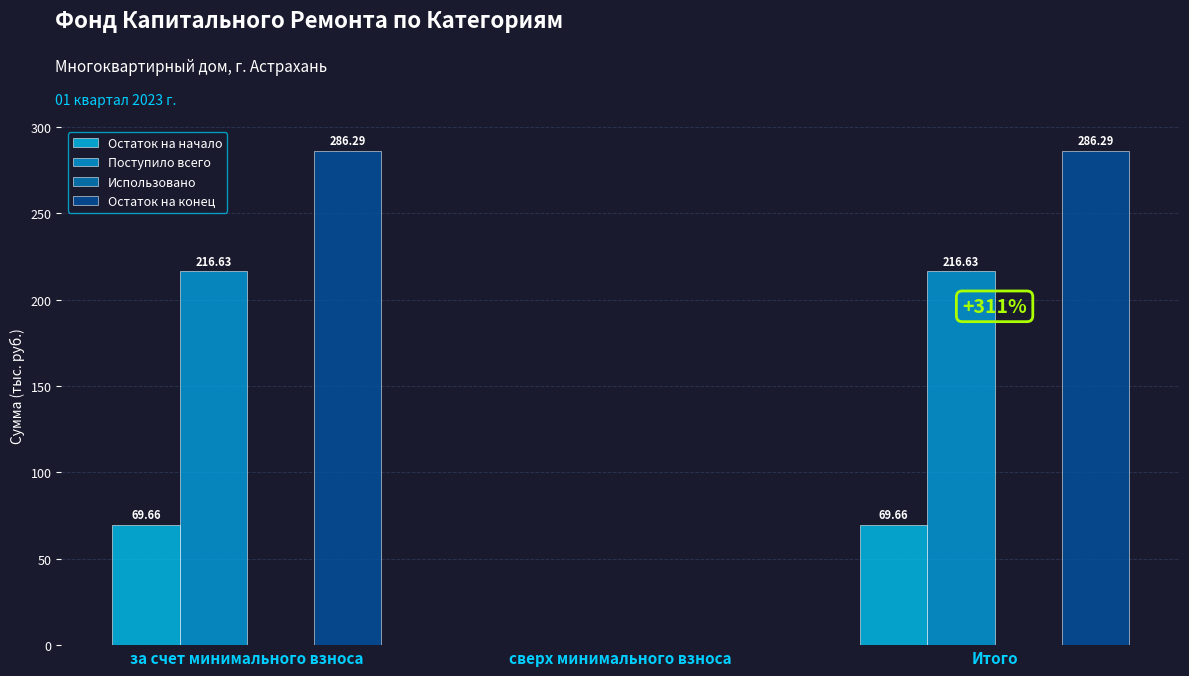

What is the sum of all Остаток на начало values?

139.3